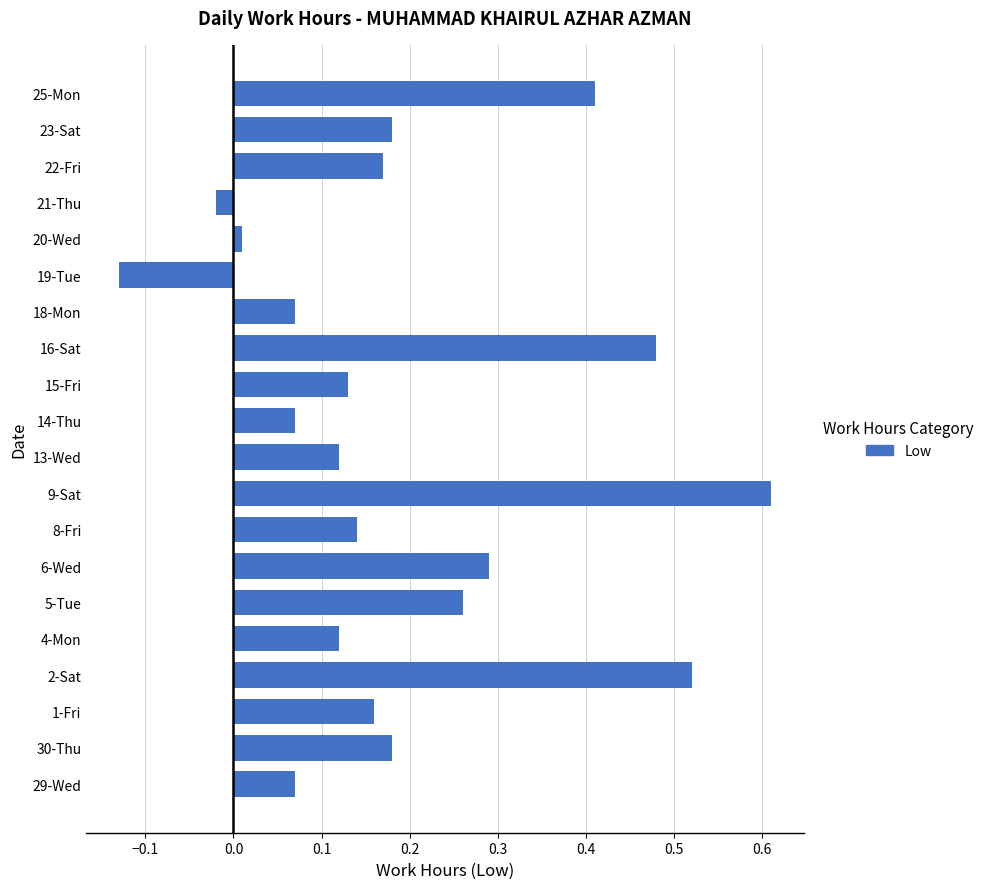

True or false: the data shows 0.2 at 9-Sat.

False